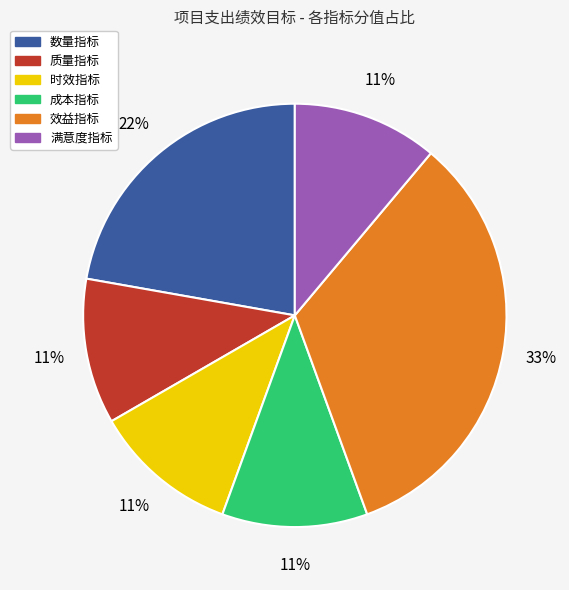

To the nearest percent, what portion does 成本指标 represent?

11%